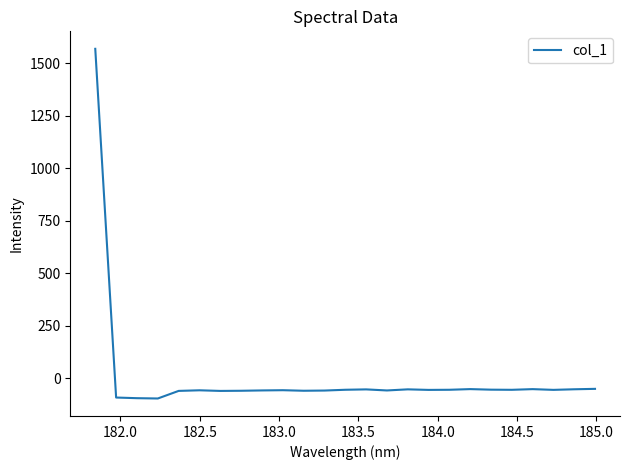

What is the maximum value shown in the chart?

1568.1